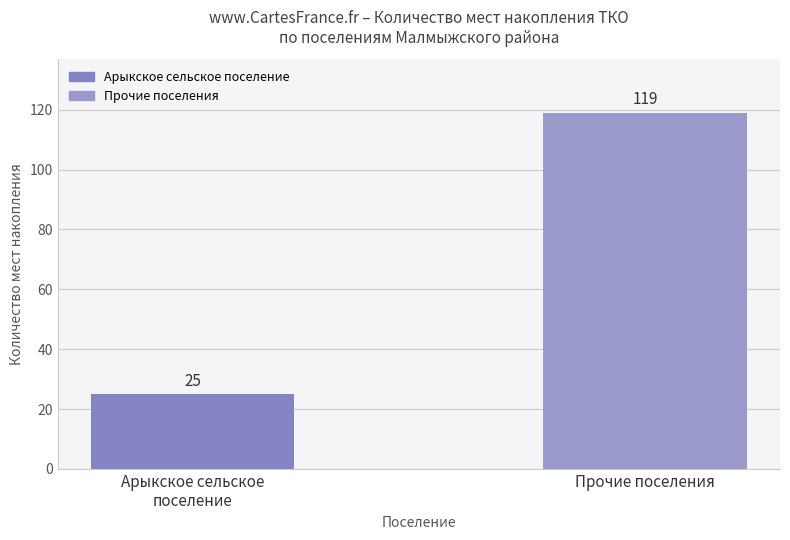

How many data points are less than 119?

1